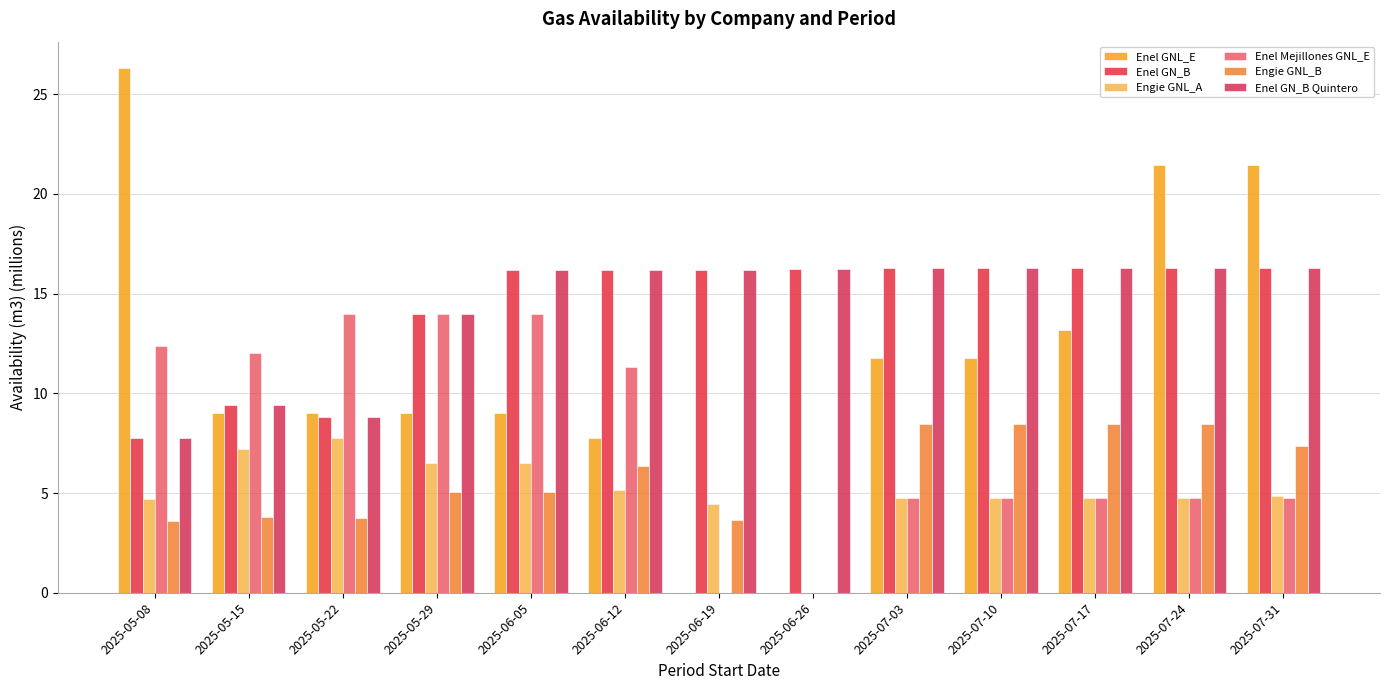

What position from the left is 2025-05-22?

3